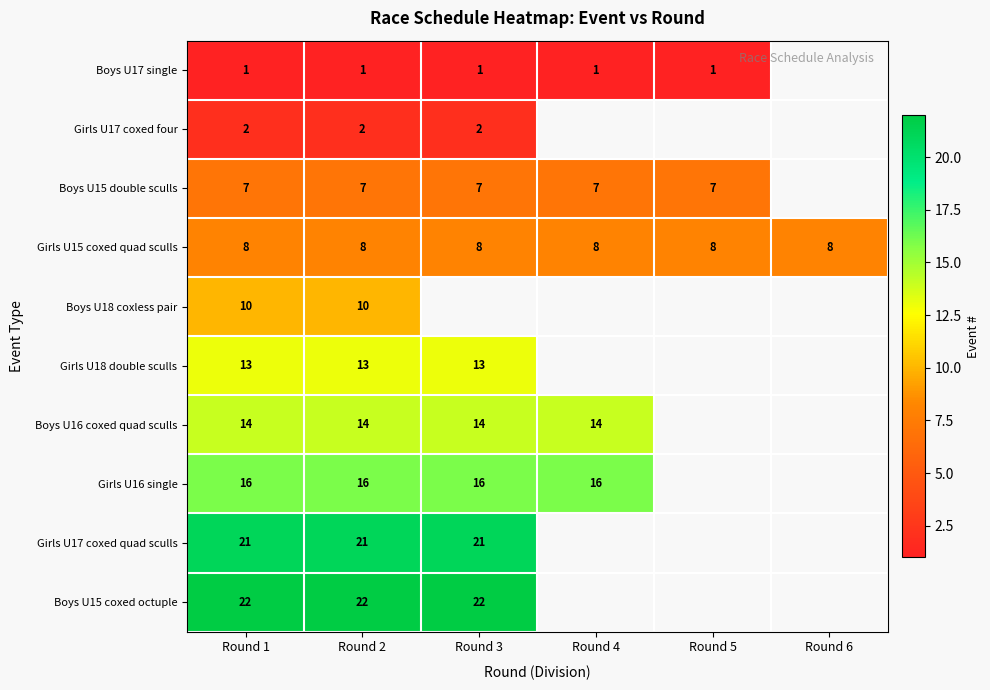

Is the value of Boys U15 coxed octuple at Round 2 greater than the value of Girls U18 double sculls at Round 1?

Yes